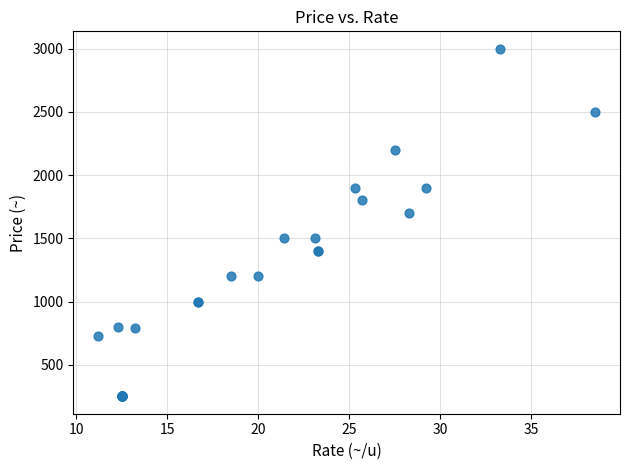

What Y value in the scatter plot is closest to 1625?

1700